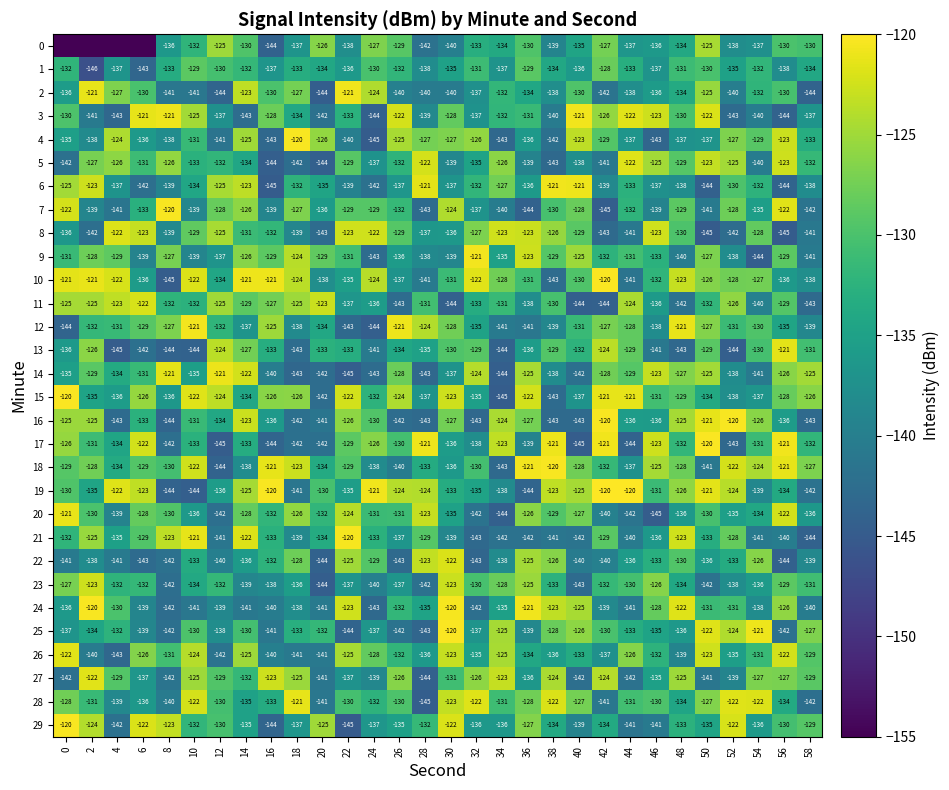

At how many categories does at least one series exceed -131?

30